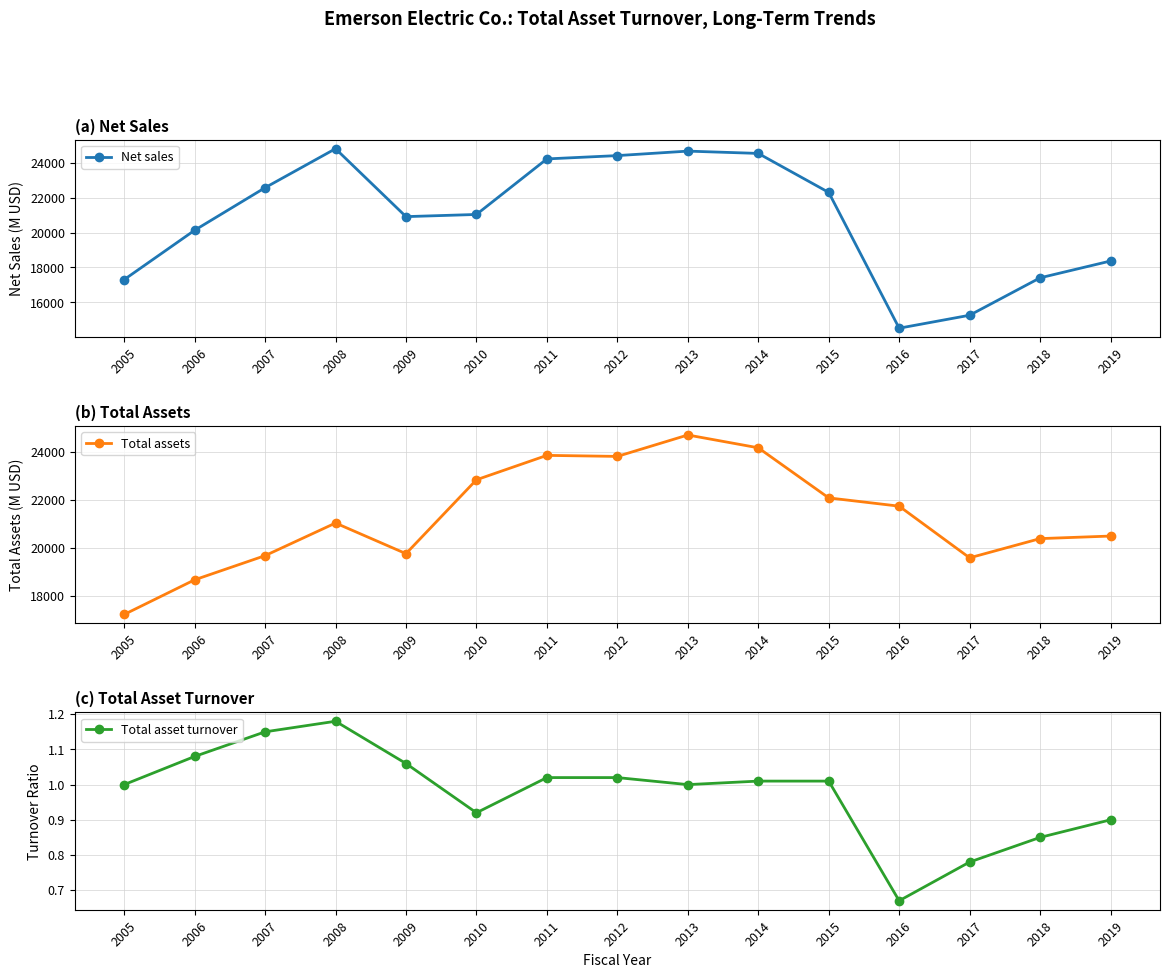

At how many categories does at least one series exceed 13494?

15